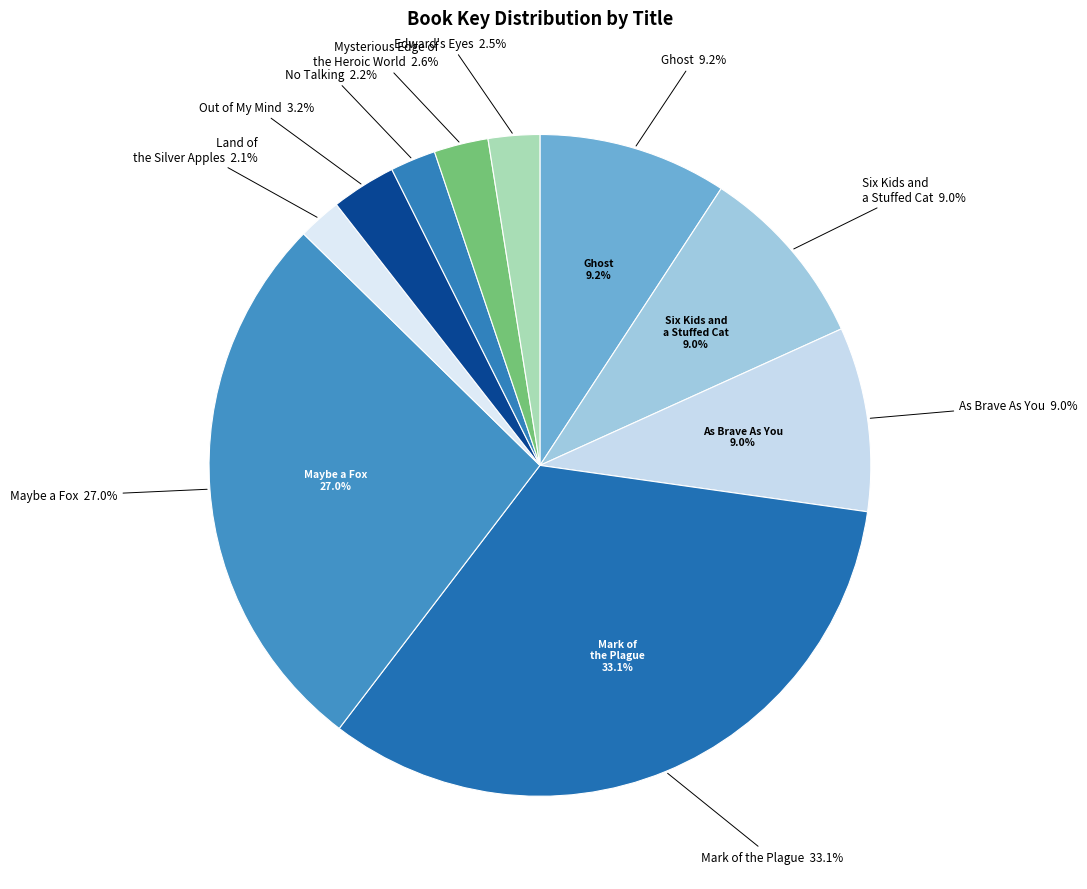

What is the largest slice in the pie chart?

Mark of the Plague